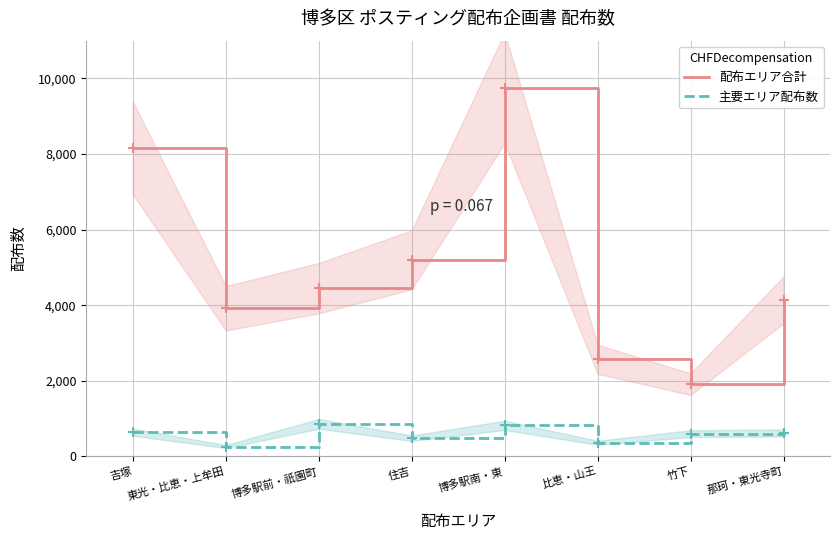

What is the spread (max minus min) of values at 那珂・東光寺町?

3520